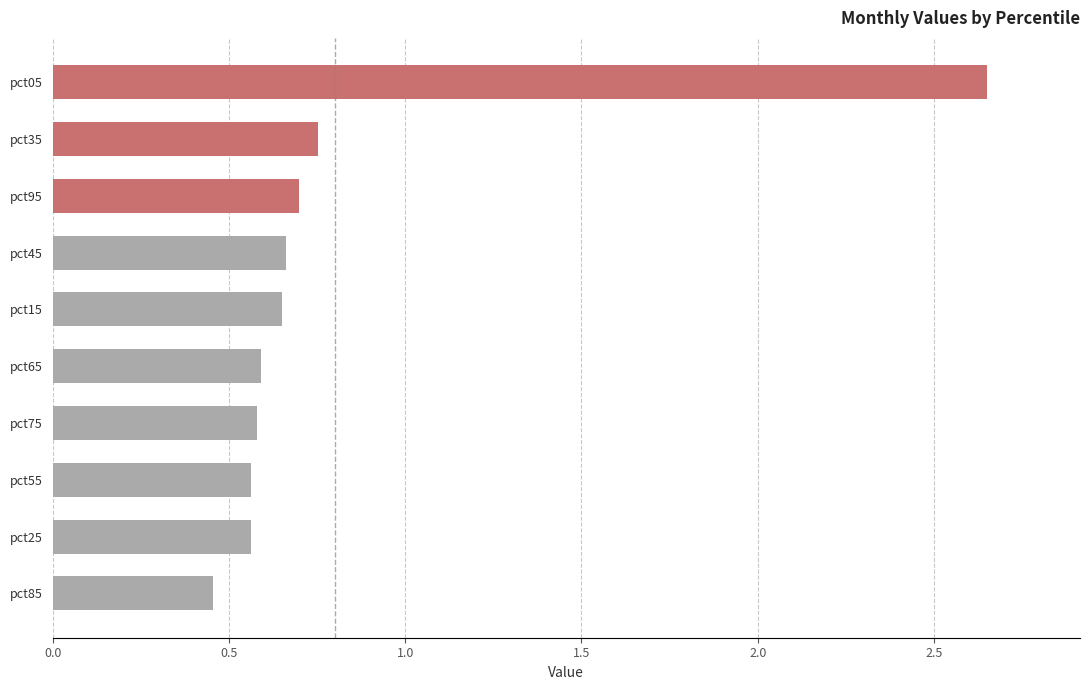

Which category has the lowest value across all series?

pct85